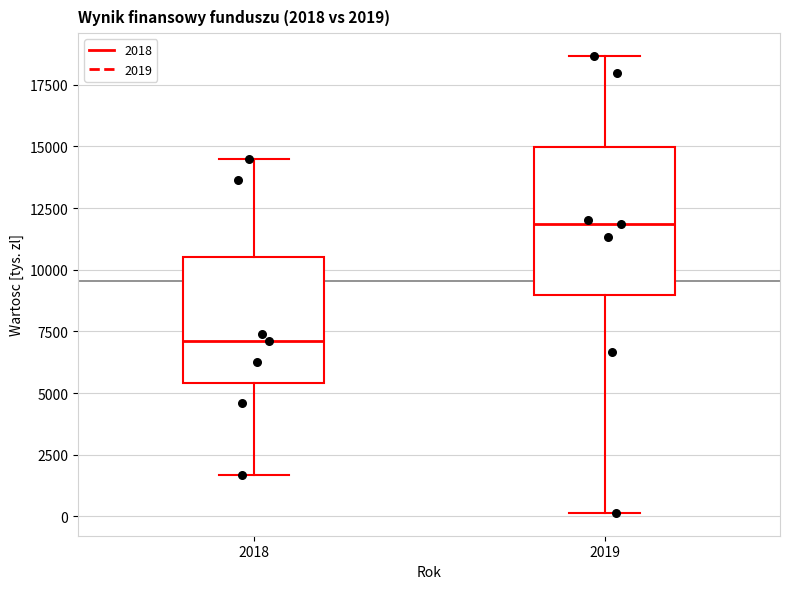

Which box has the lowest median line?

2018